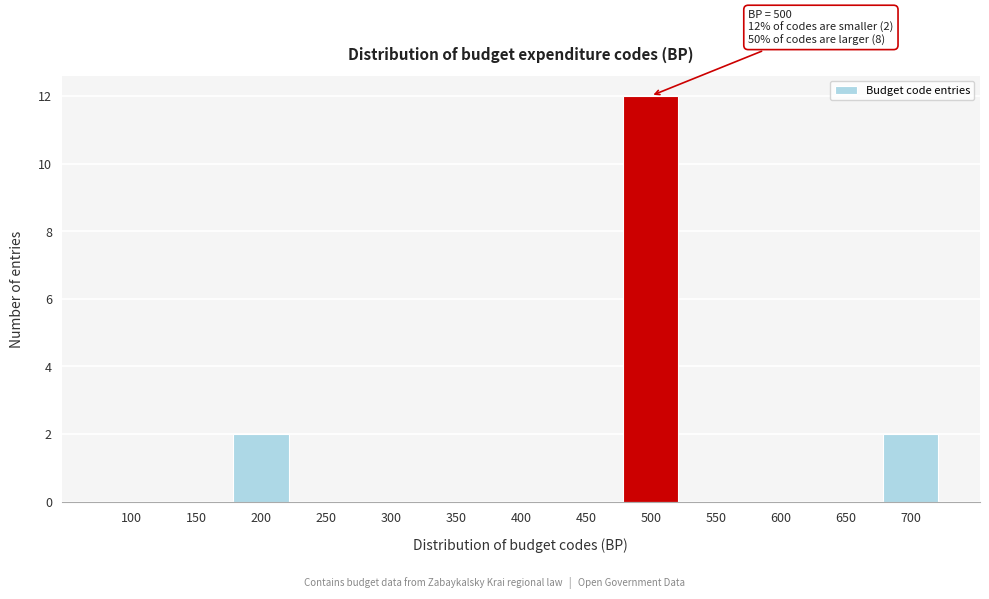

Reading right to left, extract all data points from this chart.

700=2	650=0	600=0	550=0	500=12	450=0	400=0	350=0	300=0	250=0	200=2	150=0	100=0